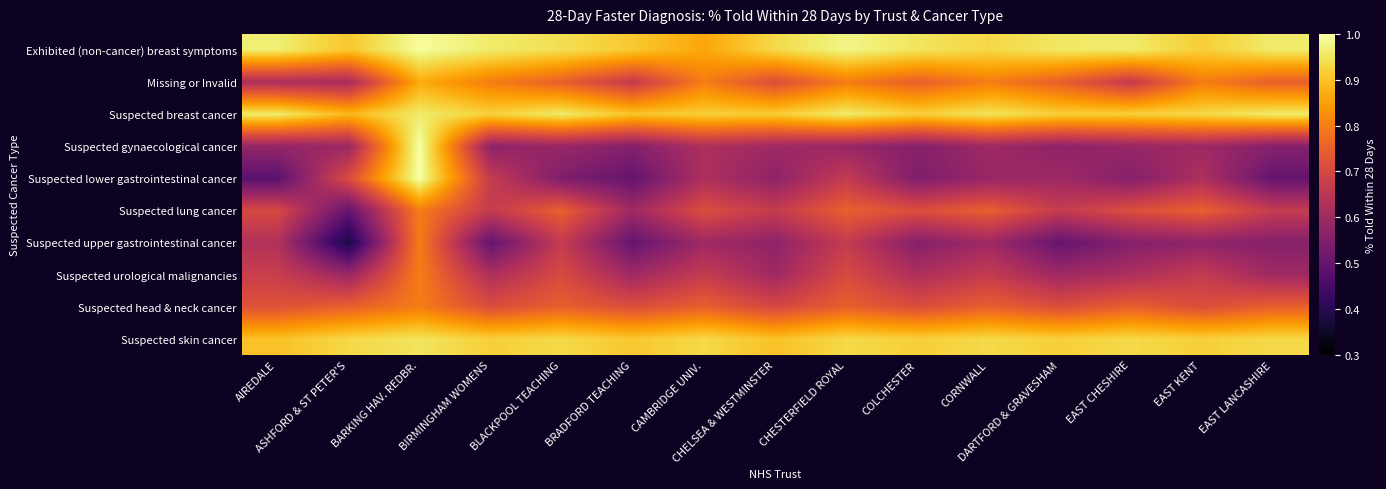

Reading left to right, extract all data points from this chart.

Exhibited (non-cancer) breast symptoms: AIREDALE=1.0	ASHFORD & ST PETER'S=0.9	BARKING HAV. REDBR.=1.0	BIRMINGHAM WOMENS=1.0	BLACKPOOL TEACHING=0.9	BRADFORD TEACHING=0.9	CAMBRIDGE UNIV.=0.9	CHELSEA & WESTMINSTER=0.9	CHESTERFIELD ROYAL=1.0	COLCHESTER=0.9	CORNWALL=0.9	DARTFORD & GRAVESHAM=1.0	EAST CHESHIRE=1.0	EAST KENT=0.9	EAST LANCASHIRE=1.0
Missing or Invalid: AIREDALE=0.6	ASHFORD & ST PETER'S=0.6	BARKING HAV. REDBR.=0.9	BIRMINGHAM WOMENS=0.8	BLACKPOOL TEACHING=0.8	BRADFORD TEACHING=0.7	CAMBRIDGE UNIV.=0.8	CHELSEA & WESTMINSTER=0.7	CHESTERFIELD ROYAL=0.8	COLCHESTER=0.8	CORNWALL=0.8	DARTFORD & GRAVESHAM=0.8	EAST CHESHIRE=0.7	EAST KENT=0.8	EAST LANCASHIRE=0.8
Suspected breast cancer: AIREDALE=1.0	ASHFORD & ST PETER'S=0.9	BARKING HAV. REDBR.=1.0	BIRMINGHAM WOMENS=0.9	BLACKPOOL TEACHING=1.0	BRADFORD TEACHING=0.9	CAMBRIDGE UNIV.=0.9	CHELSEA & WESTMINSTER=0.9	CHESTERFIELD ROYAL=1.0	COLCHESTER=0.9	CORNWALL=0.9	DARTFORD & GRAVESHAM=0.9	EAST CHESHIRE=0.9	EAST KENT=0.9	EAST LANCASHIRE=1.0
Suspected gynaecological cancer: AIREDALE=0.6	ASHFORD & ST PETER'S=0.6	BARKING HAV. REDBR.=1.0	BIRMINGHAM WOMENS=0.6	BLACKPOOL TEACHING=0.6	BRADFORD TEACHING=0.6	CAMBRIDGE UNIV.=0.6	CHELSEA & WESTMINSTER=0.6	CHESTERFIELD ROYAL=0.6	COLCHESTER=0.6	CORNWALL=0.6	DARTFORD & GRAVESHAM=0.6	EAST CHESHIRE=0.6	EAST KENT=0.6	EAST LANCASHIRE=0.6
Suspected lower gastrointestinal cancer: AIREDALE=0.5	ASHFORD & ST PETER'S=0.7	BARKING HAV. REDBR.=1.0	BIRMINGHAM WOMENS=0.7	BLACKPOOL TEACHING=0.5	BRADFORD TEACHING=0.5	CAMBRIDGE UNIV.=0.6	CHELSEA & WESTMINSTER=0.6	CHESTERFIELD ROYAL=0.7	COLCHESTER=0.5	CORNWALL=0.6	DARTFORD & GRAVESHAM=0.6	EAST CHESHIRE=0.6	EAST KENT=0.6	EAST LANCASHIRE=0.5
Suspected lung cancer: AIREDALE=0.7	ASHFORD & ST PETER'S=0.5	BARKING HAV. REDBR.=0.8	BIRMINGHAM WOMENS=0.7	BLACKPOOL TEACHING=0.8	BRADFORD TEACHING=0.6	CAMBRIDGE UNIV.=0.7	CHELSEA & WESTMINSTER=0.7	CHESTERFIELD ROYAL=0.8	COLCHESTER=0.7	CORNWALL=0.8	DARTFORD & GRAVESHAM=0.7	EAST CHESHIRE=0.7	EAST KENT=0.8	EAST LANCASHIRE=0.7
Suspected upper gastrointestinal cancer: AIREDALE=0.6	ASHFORD & ST PETER'S=0.4	BARKING HAV. REDBR.=0.8	BIRMINGHAM WOMENS=0.5	BLACKPOOL TEACHING=0.7	BRADFORD TEACHING=0.5	CAMBRIDGE UNIV.=0.6	CHELSEA & WESTMINSTER=0.6	CHESTERFIELD ROYAL=0.7	COLCHESTER=0.6	CORNWALL=0.6	DARTFORD & GRAVESHAM=0.5	EAST CHESHIRE=0.6	EAST KENT=0.6	EAST LANCASHIRE=0.6
Suspected urological malignancies: AIREDALE=0.7	ASHFORD & ST PETER'S=0.6	BARKING HAV. REDBR.=0.8	BIRMINGHAM WOMENS=0.6	BLACKPOOL TEACHING=0.7	BRADFORD TEACHING=0.6	CAMBRIDGE UNIV.=0.7	CHELSEA & WESTMINSTER=0.6	CHESTERFIELD ROYAL=0.7	COLCHESTER=0.6	CORNWALL=0.7	DARTFORD & GRAVESHAM=0.6	EAST CHESHIRE=0.6	EAST KENT=0.7	EAST LANCASHIRE=0.6
Suspected head & neck cancer: AIREDALE=0.7	ASHFORD & ST PETER'S=0.8	BARKING HAV. REDBR.=0.8	BIRMINGHAM WOMENS=0.7	BLACKPOOL TEACHING=0.8	BRADFORD TEACHING=0.7	CAMBRIDGE UNIV.=0.8	CHELSEA & WESTMINSTER=0.7	CHESTERFIELD ROYAL=0.8	COLCHESTER=0.7	CORNWALL=0.8	DARTFORD & GRAVESHAM=0.7	EAST CHESHIRE=0.8	EAST KENT=0.7	EAST LANCASHIRE=0.8
Suspected skin cancer: AIREDALE=0.9	ASHFORD & ST PETER'S=0.9	BARKING HAV. REDBR.=0.9	BIRMINGHAM WOMENS=0.9	BLACKPOOL TEACHING=0.9	BRADFORD TEACHING=0.9	CAMBRIDGE UNIV.=0.9	CHELSEA & WESTMINSTER=0.9	CHESTERFIELD ROYAL=0.9	COLCHESTER=0.9	CORNWALL=0.9	DARTFORD & GRAVESHAM=0.9	EAST CHESHIRE=0.9	EAST KENT=0.9	EAST LANCASHIRE=0.9